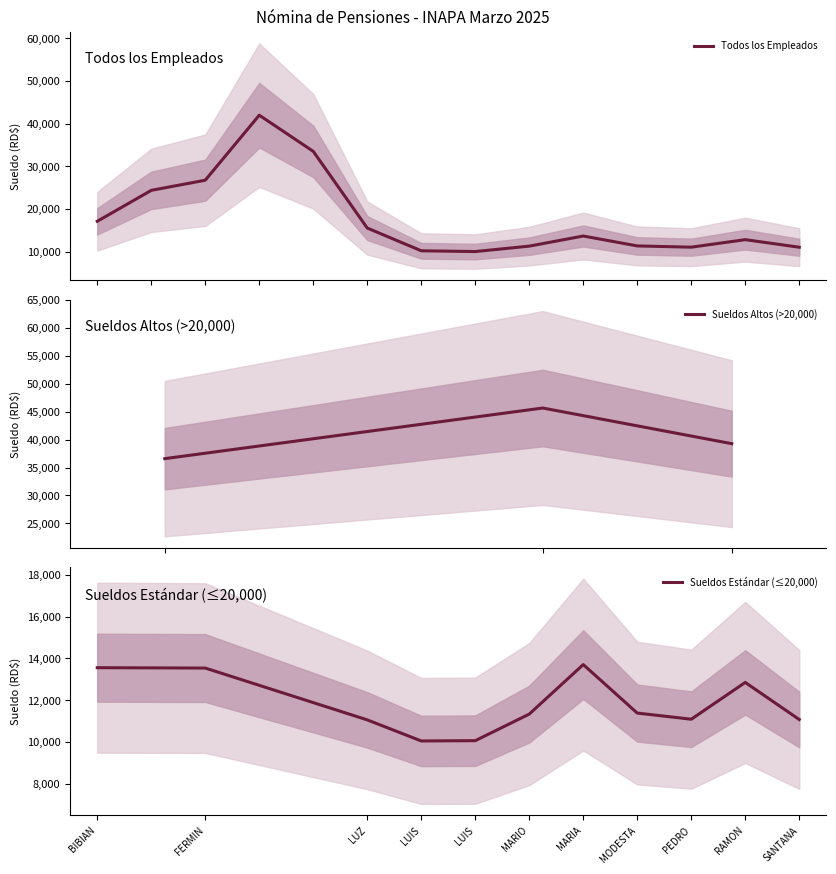

What is the minimum value for Todos los Empleados?

10064.0